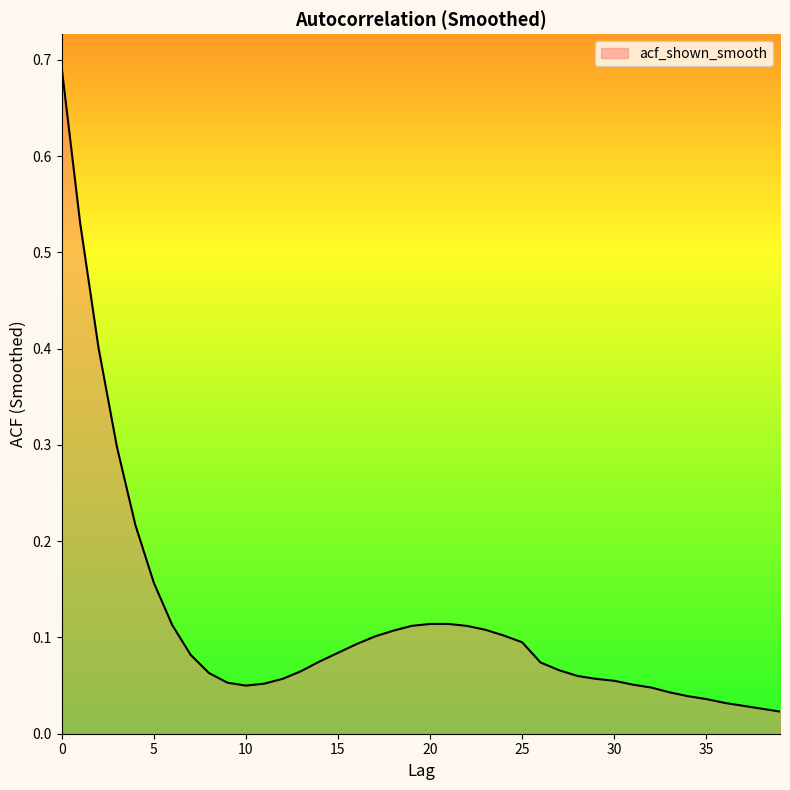

Rank the categories by value from highest to lowest.

0, 1, 2, 3, 4, 5, 20, 21, 6, 19, 22, 23, 18, 24, 17, 25, 16, 15, 7, 14, 26, 27, 13, 8, 28, 12, 29, 30, 9, 11, 31, 10, 32, 33, 34, 35, 36, 37, 38, 39